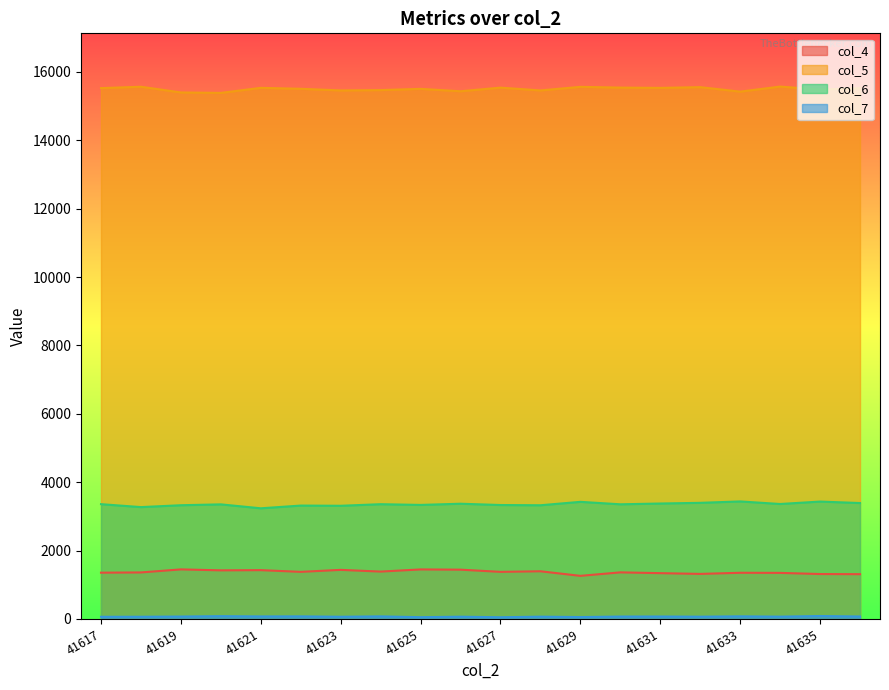

How many lines are shown in the chart?

4